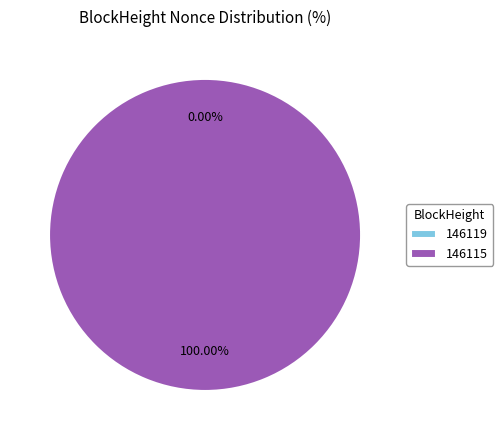

Is the sum of 146119 and 146115 greater than half?

Yes